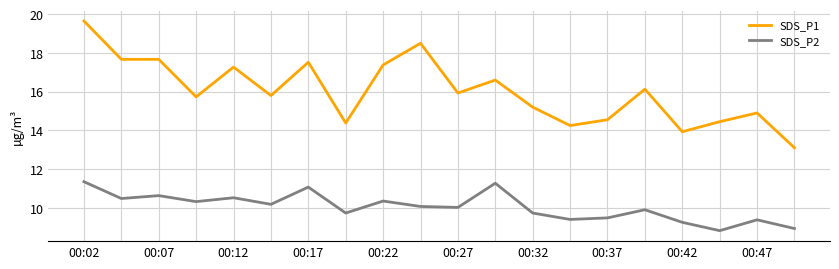

Which series has the largest total across all categories?

SDS_P1